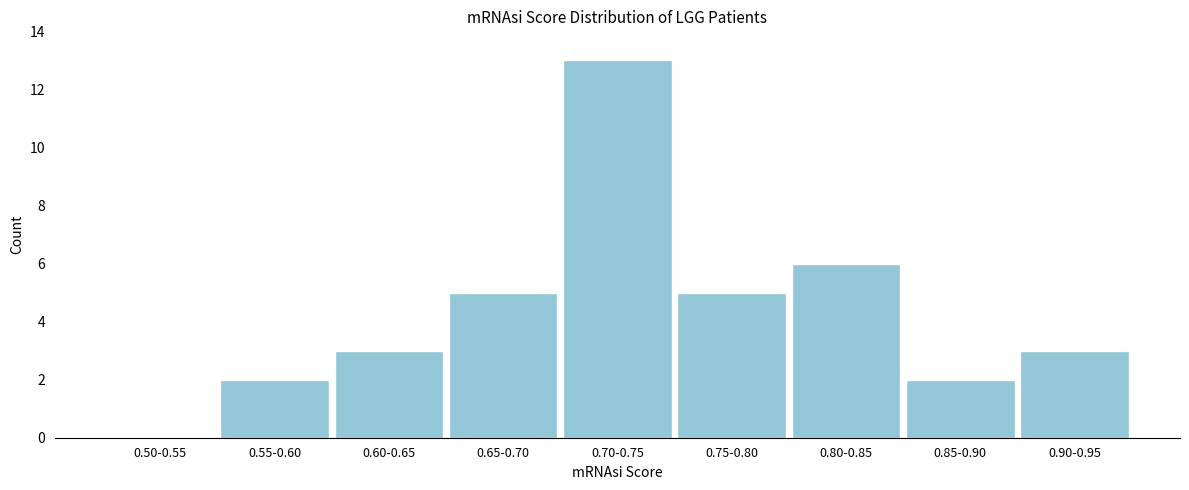

Reading left to right, list all the values displayed in this chart.

0.50-0.55=0	0.55-0.60=2	0.60-0.65=3	0.65-0.70=5	0.70-0.75=13	0.75-0.80=5	0.80-0.85=6	0.85-0.90=2	0.90-0.95=3